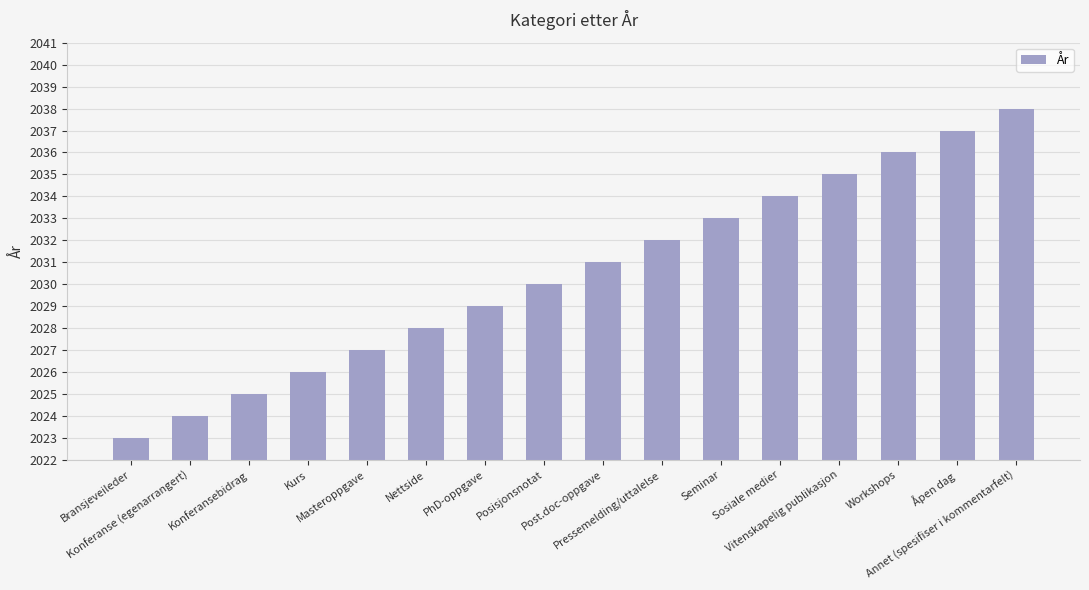

Reading left to right, list all the values displayed in this chart.

Bransjeveileder=2023	Konferanse (egenarrangert)=2024	Konferansebidrag=2025	Kurs=2026	Masteroppgave=2027	Nettside=2028	PhD-oppgave=2029	Posisjonsnotat=2030	Post.doc-oppgave=2031	Pressemelding/uttalelse=2032	Seminar=2033	Sosiale medier=2034	Vitenskapelig publikasjon=2035	Workshops=2036	Åpen dag=2037	Annet (spesifiser i kommentarfelt)=2038